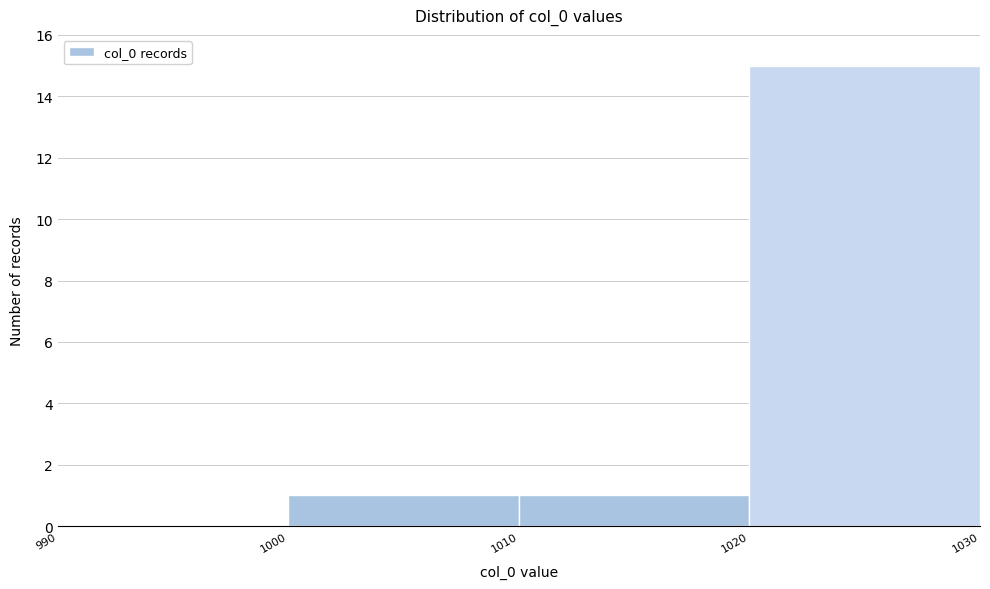

Reading left to right, list every bar in this chart as the range it spans on the x-axis followed by its height. The values are not printed on the chart, so give them approximately, as read against the axis.

990 to 1000: 0
1000 to 1010: 1
1010 to 1020: 1
1020 to 1030: 15